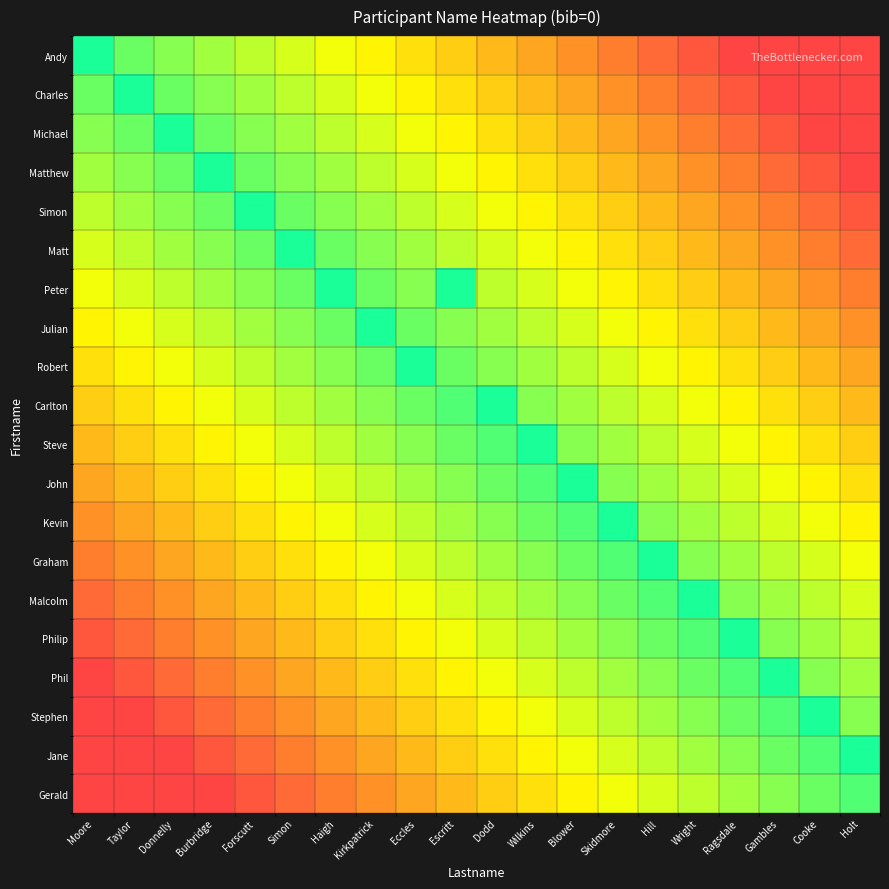

Count the number of data series in this chart.

20